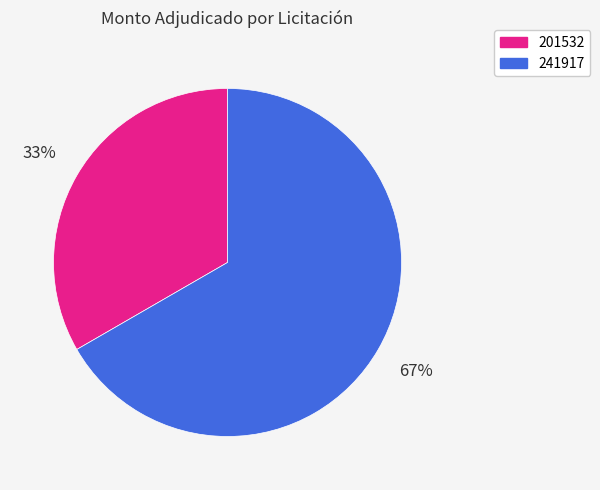

The 241917 slice represents 67% of the pie. True or false?

True